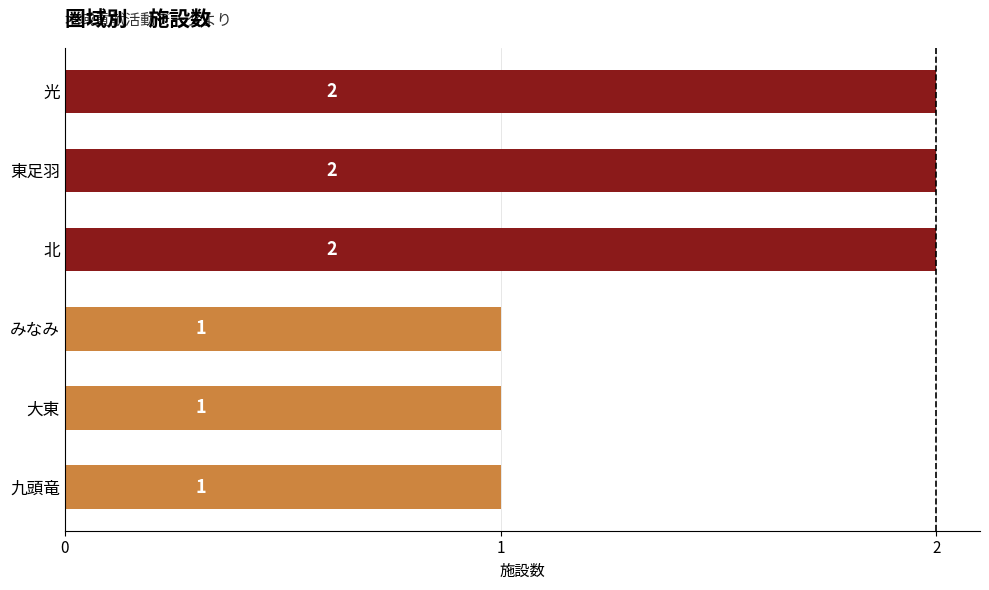

What is the sum of all values?

9